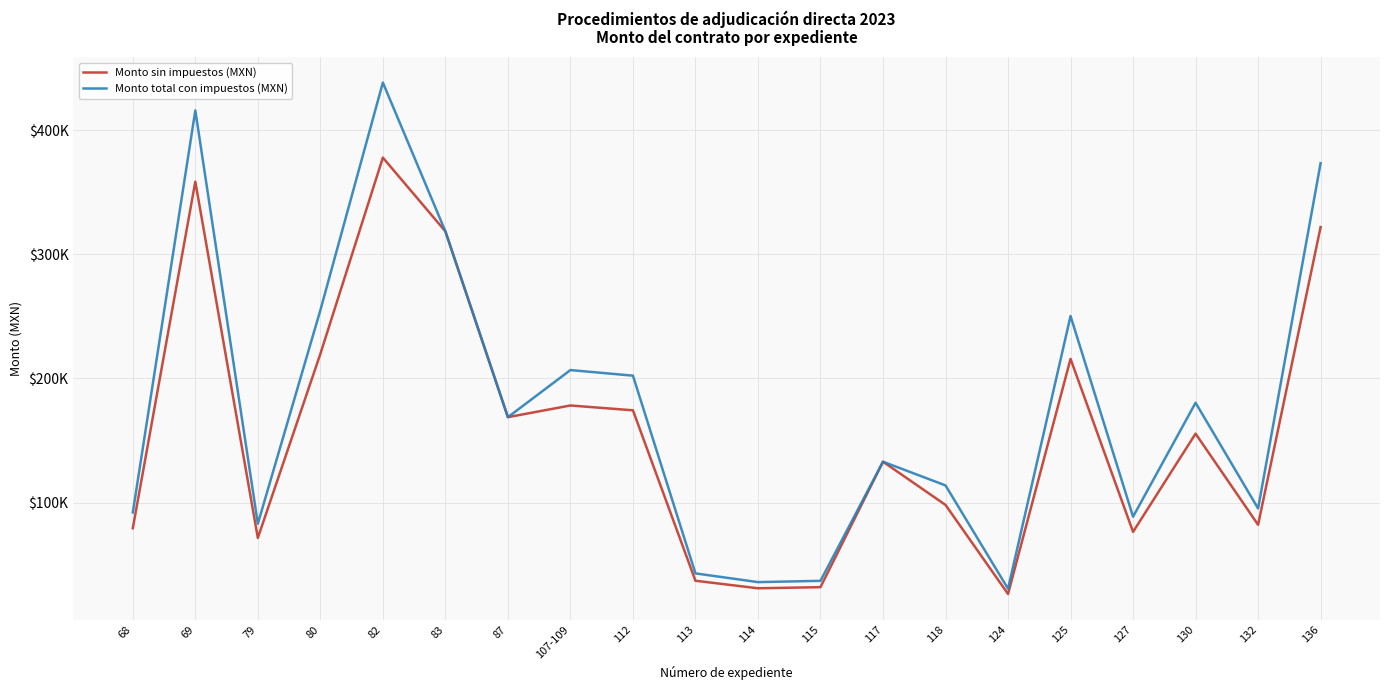

Is the value of Monto sin impuestos (MXN) at 80 greater than the value of Monto total con impuestos (MXN) at 118?

Yes